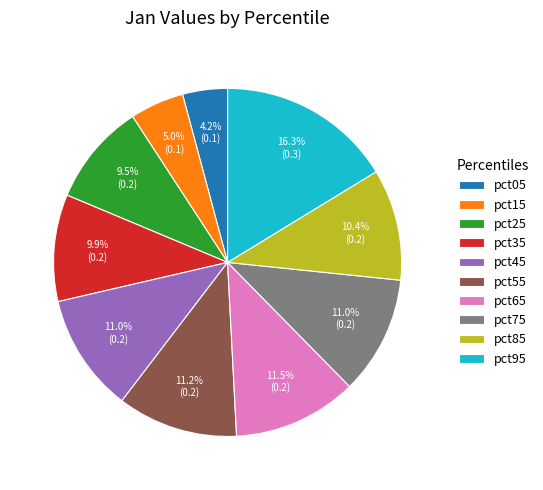

Is there a majority slice in this chart?

No